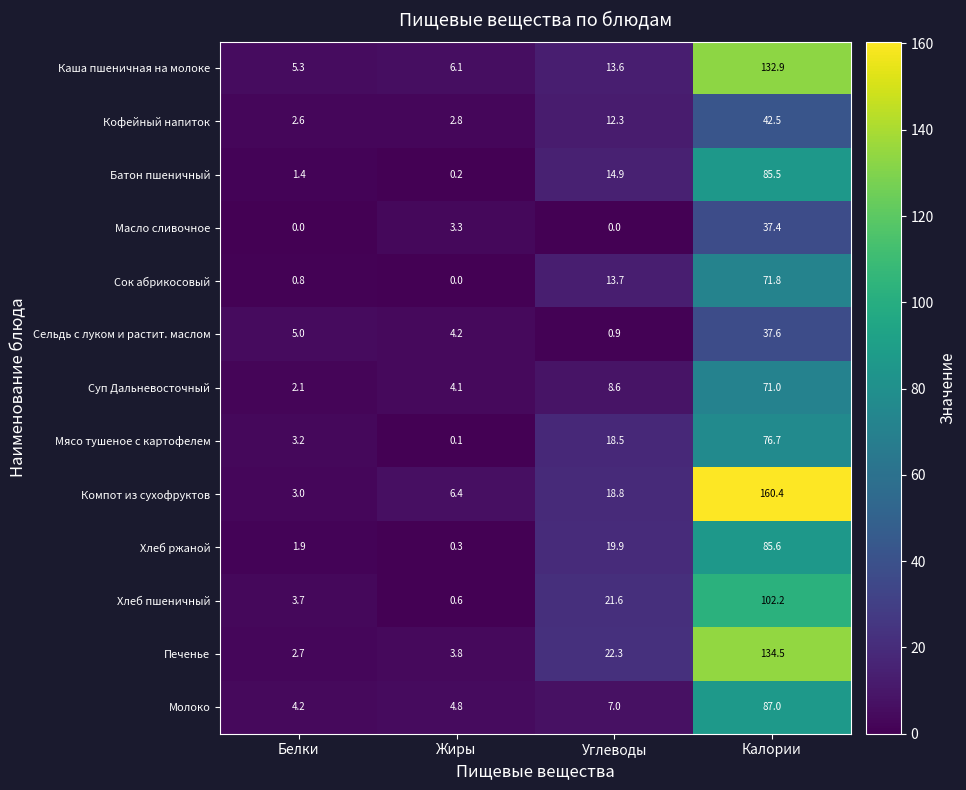

What is the spread (max minus min) of values at Калории?

123.0